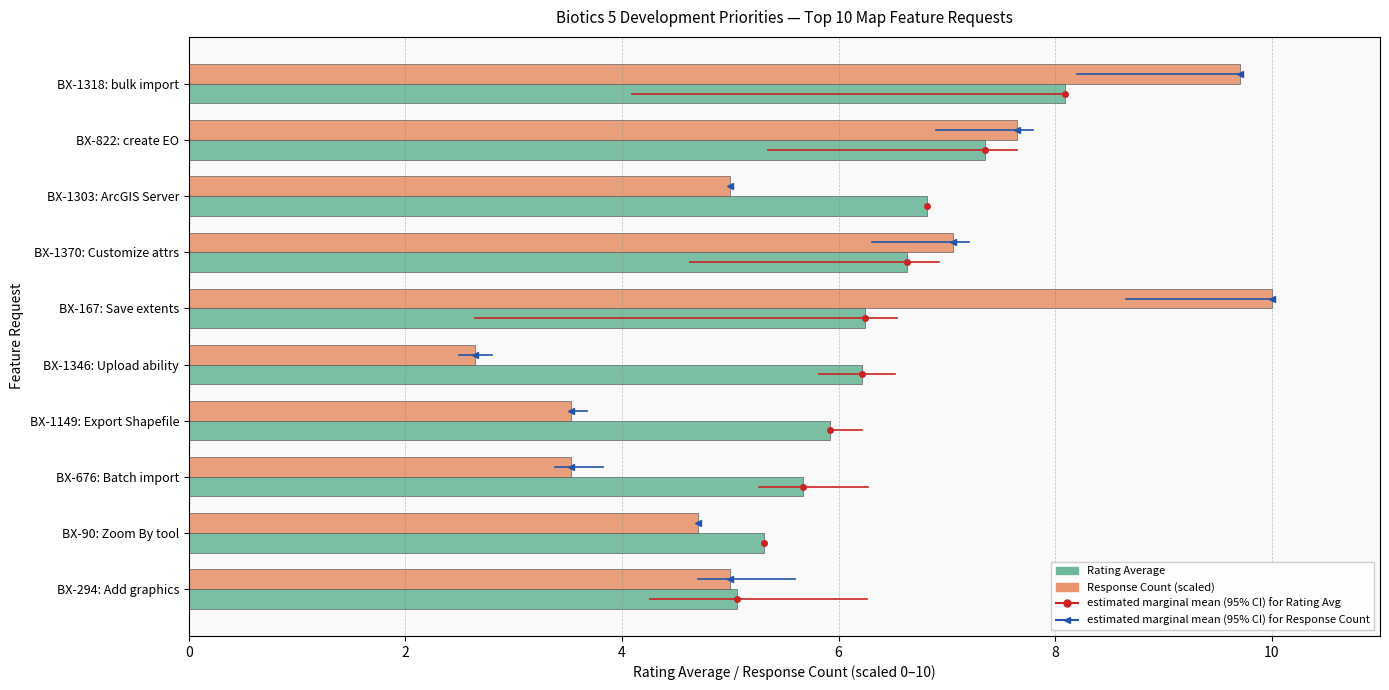

What is the smallest value displayed?

2.6